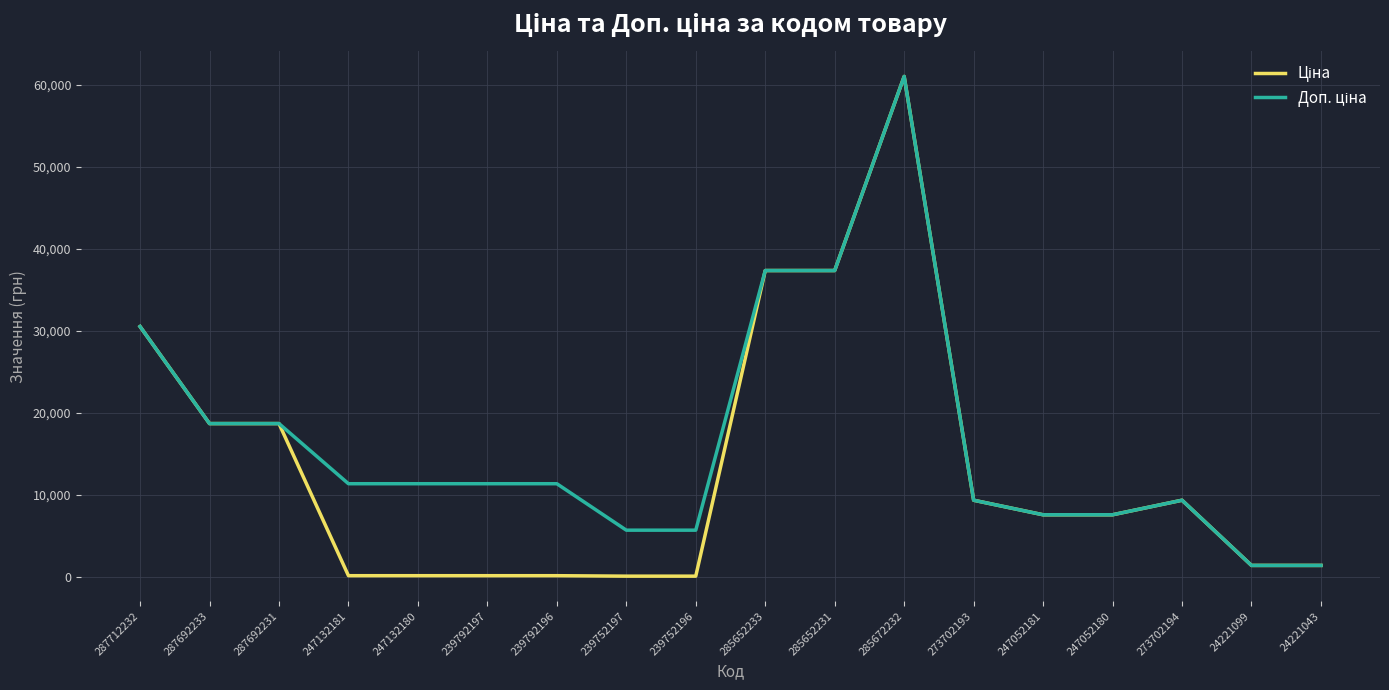

What is the total value across all series at 285652233?

74686.0